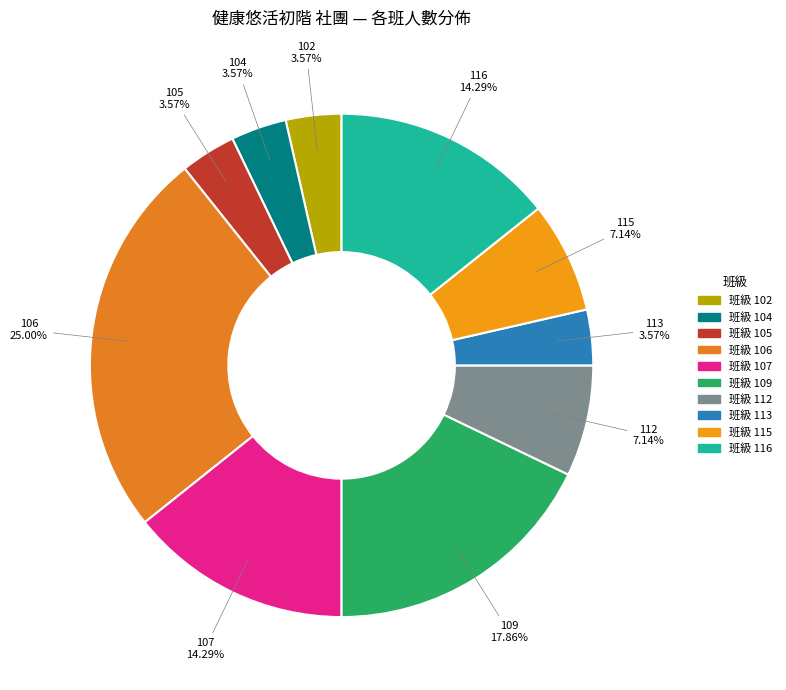

How many segments does this pie chart have?

10